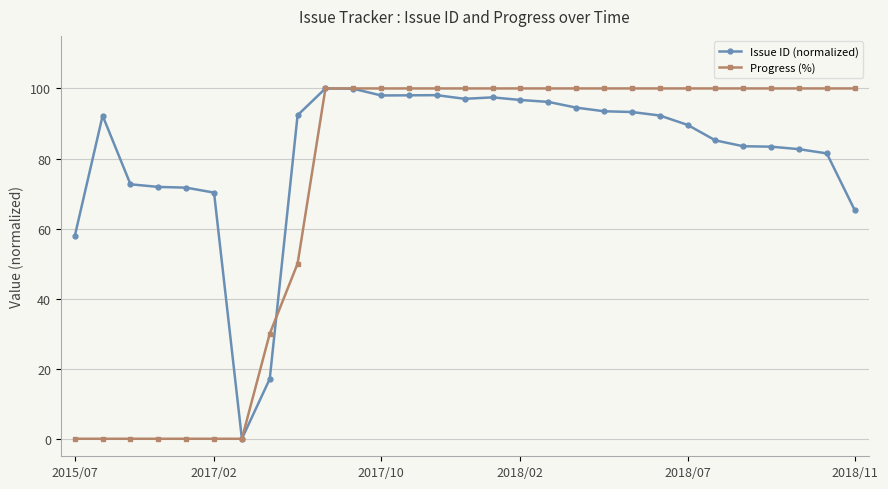

What is the highest value of the Progress (%) series?

100.0